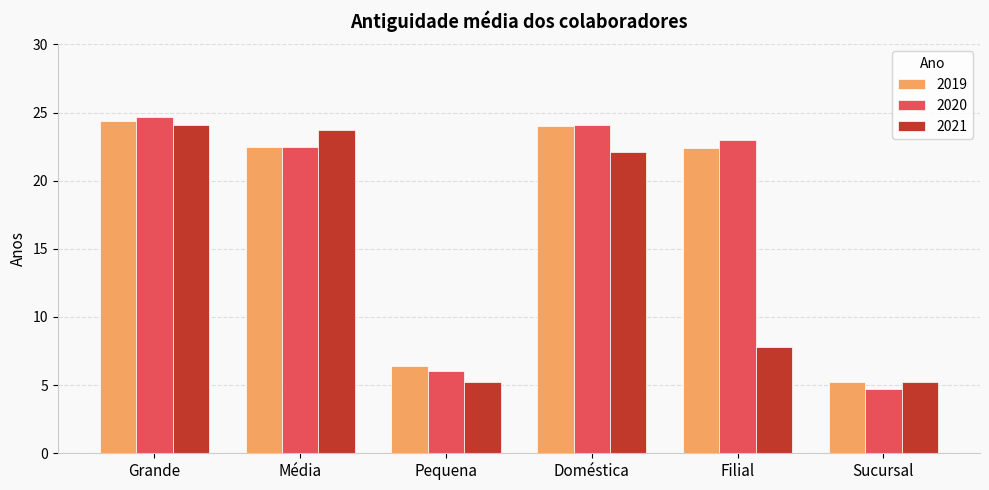

What is the difference between the highest and lowest values at Doméstica?

2.0